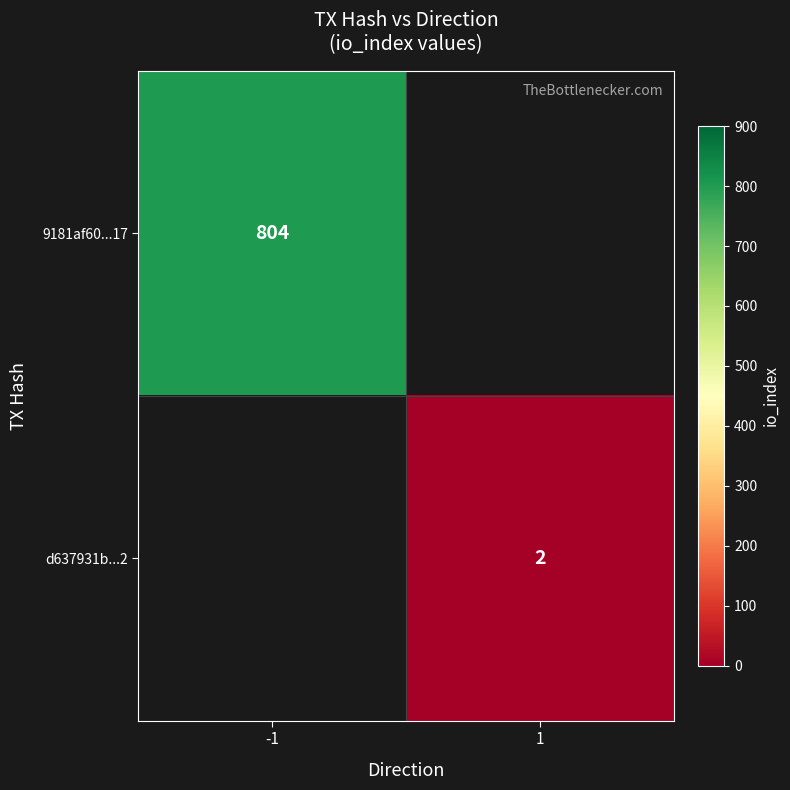

Is it true that d637931b...2 equals 2 at 1?

True